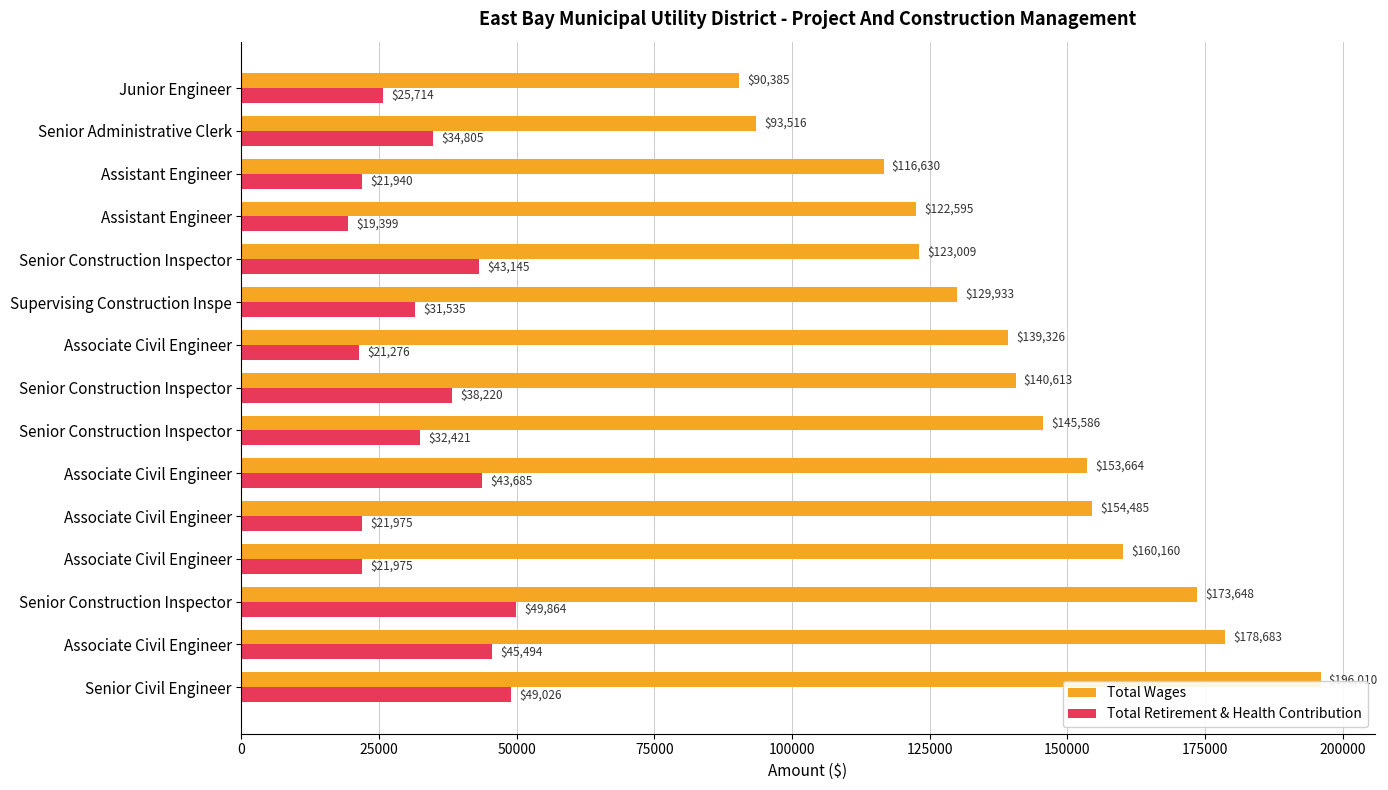

What are all the series names shown in the legend?

Total Wages, Total Retirement & Health Contribution